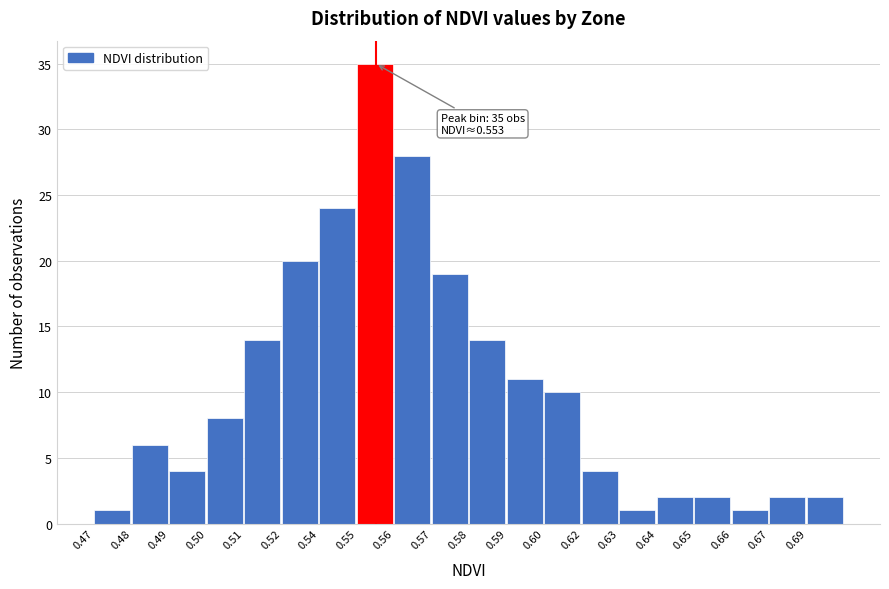

Reading right to left, what are all the values shown in this chart?

0.69=2	0.67=2	0.66=1	0.65=2	0.64=2	0.63=1	0.62=4	0.60=10	0.59=11	0.58=14	0.57=19	0.56=28	0.55=35	0.54=24	0.52=20	0.51=14	0.50=8	0.49=4	0.48=6	0.47=1